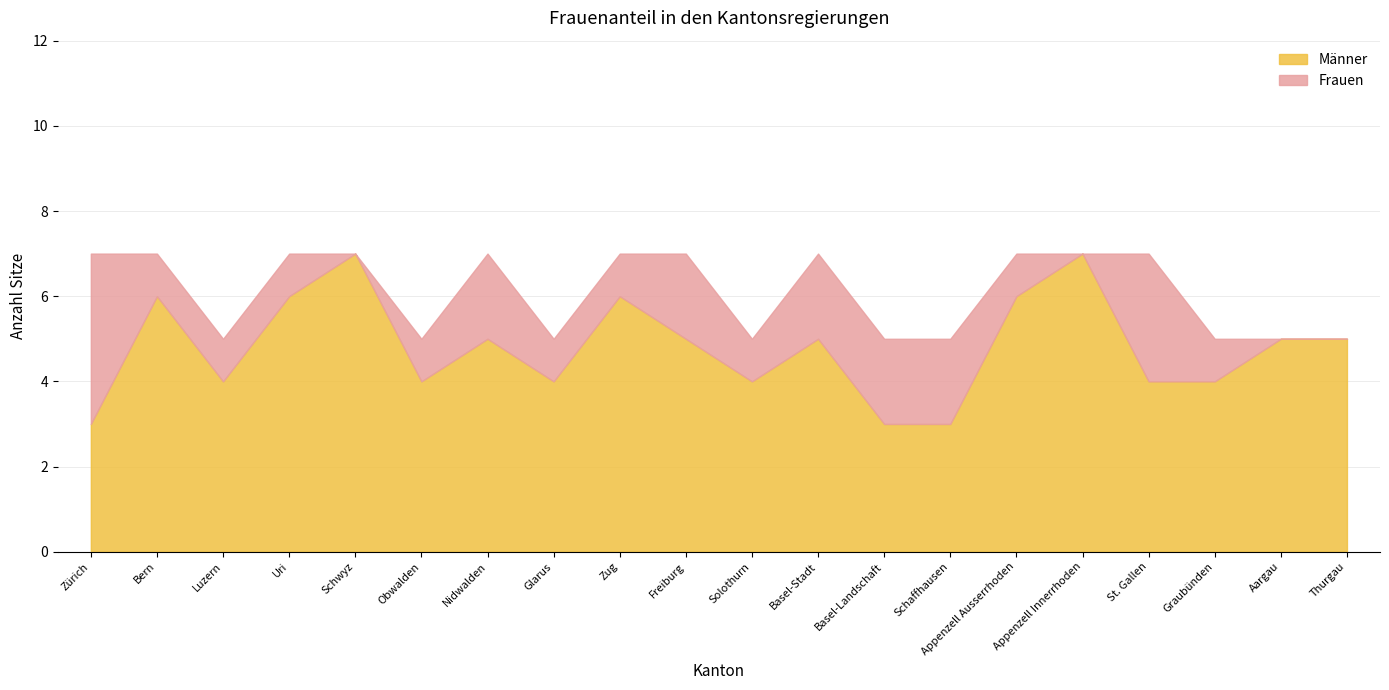

What is the total value across all series at Basel-Stadt?

7